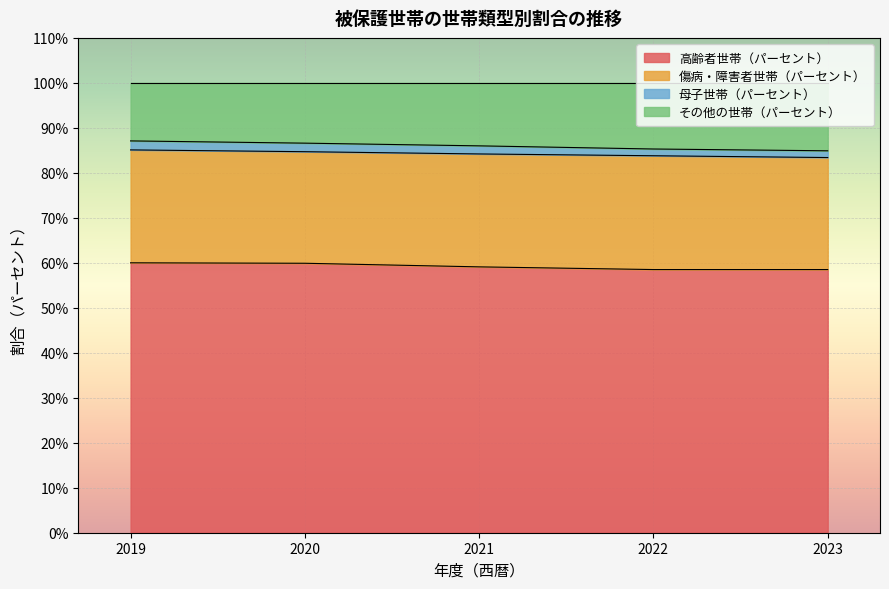

Is it true that 高齢者世帯（パーセント） equals 58.5 at 2022?

True